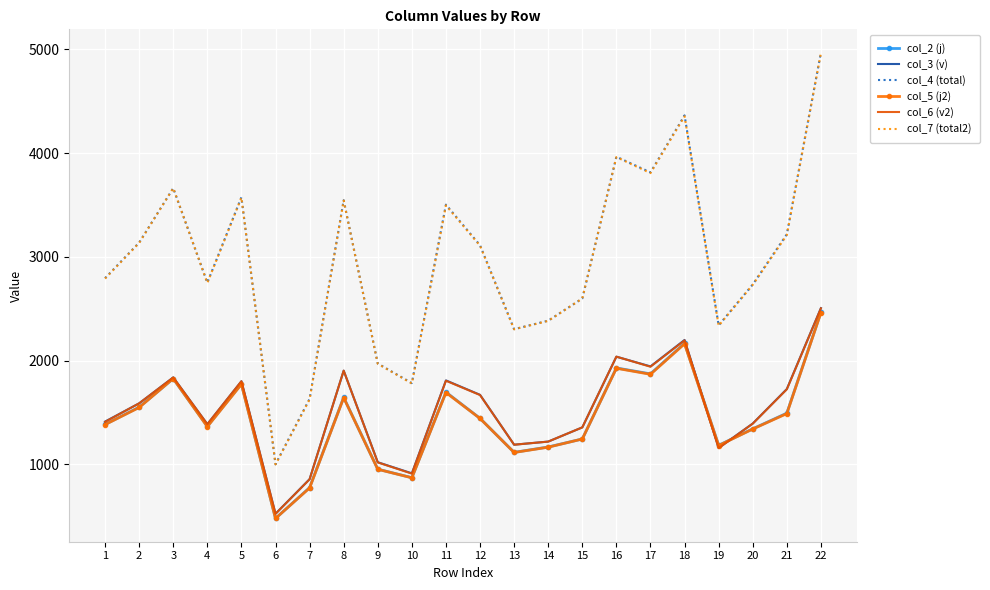

Is it true that col_5 (j2) equals 3178 at 5?

False